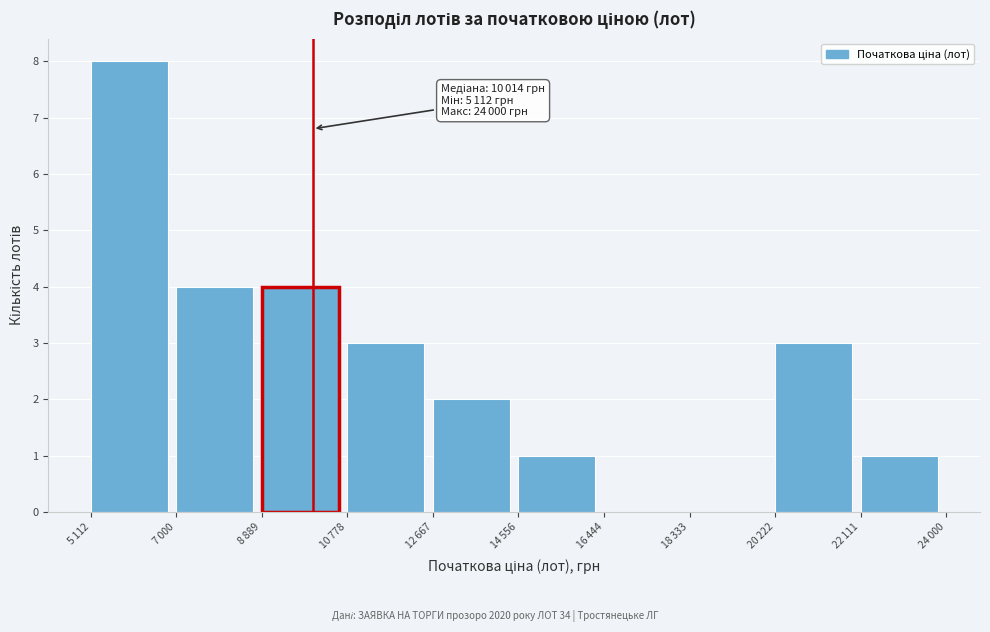

What is the greatest value displayed?

8